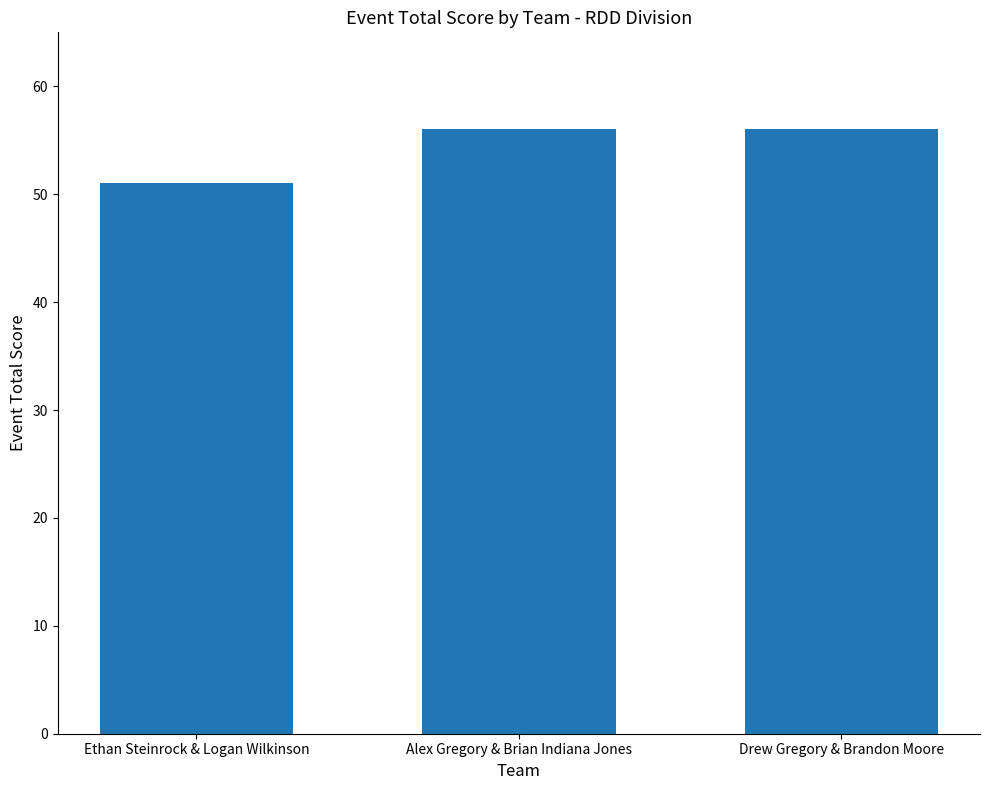

What value does the data have at Ethan Steinrock & Logan Wilkinson?

51